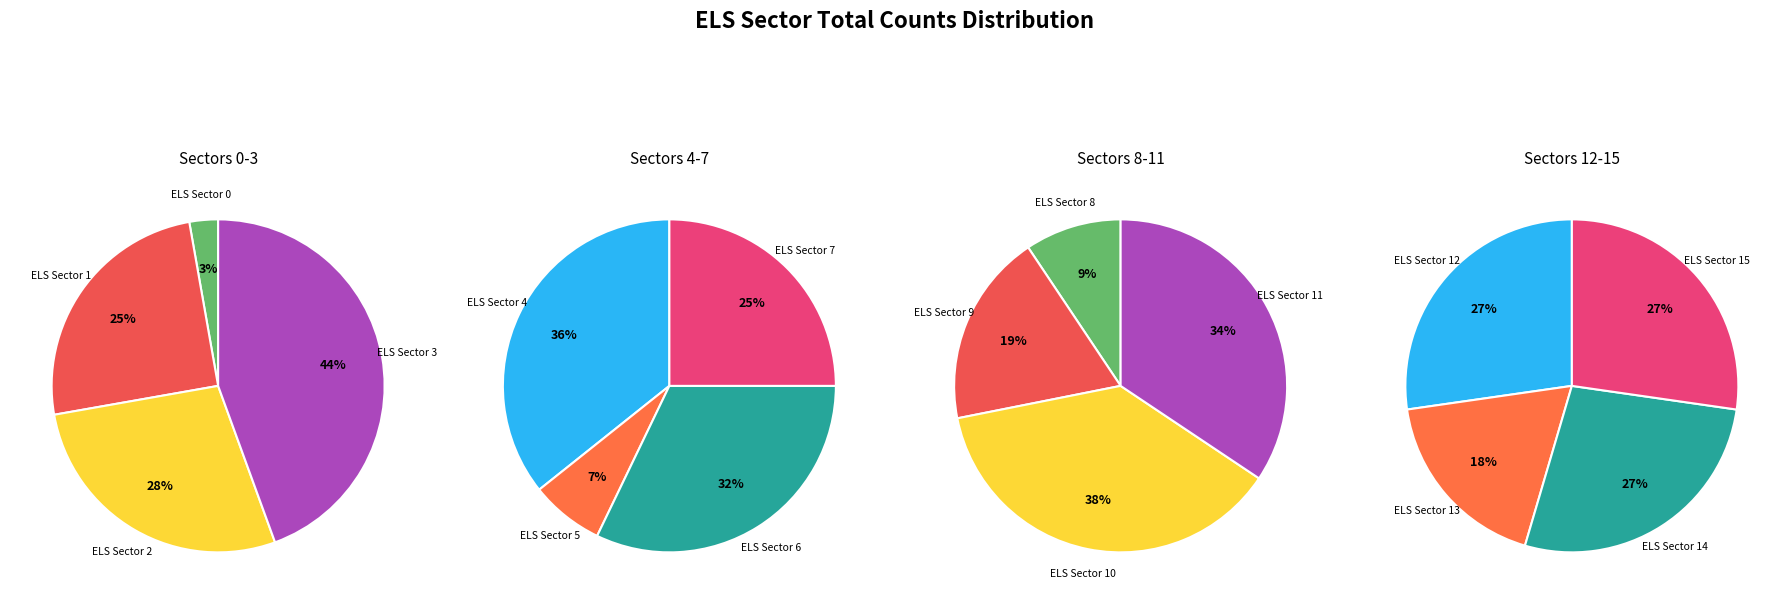

Which has a higher value, ELS Sector 5 HR or ELS Sector 6 HR?

ELS Sector 6 HR